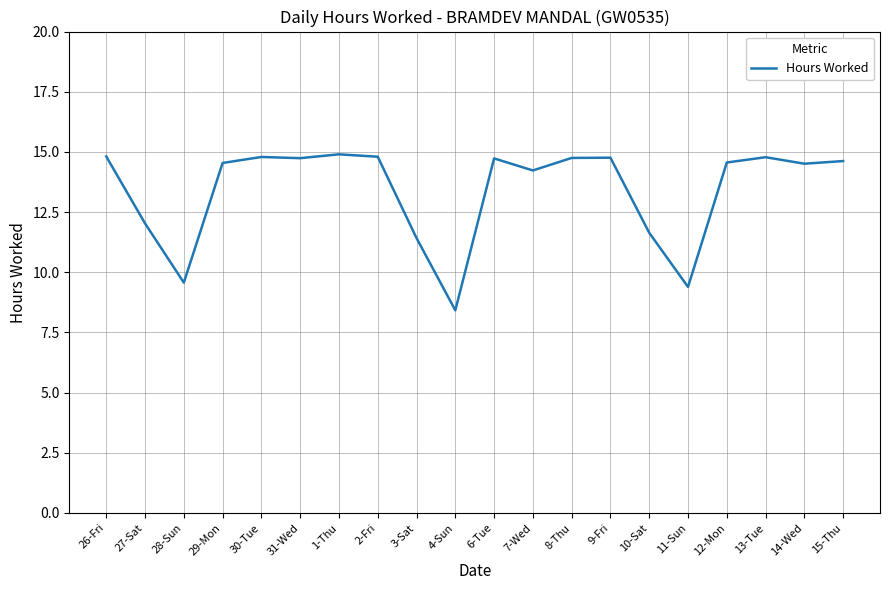

At which label does the data first exceed 14?

26-Fri